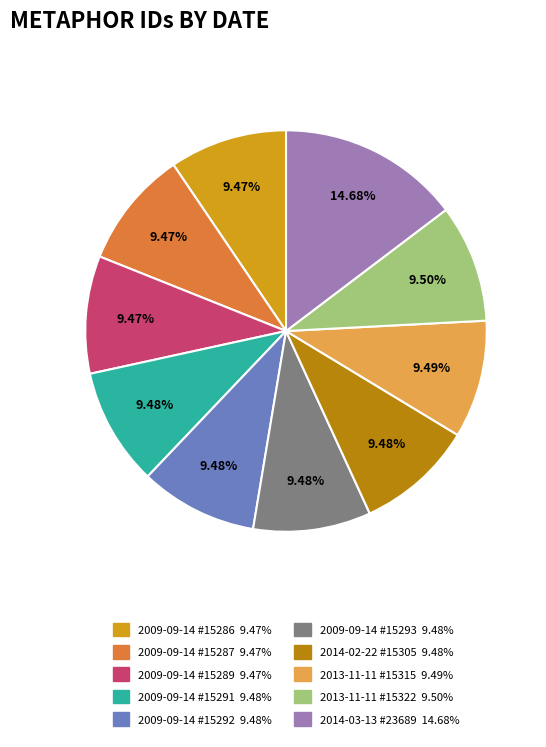

Is there any slice that represents more than half of the pie?

No